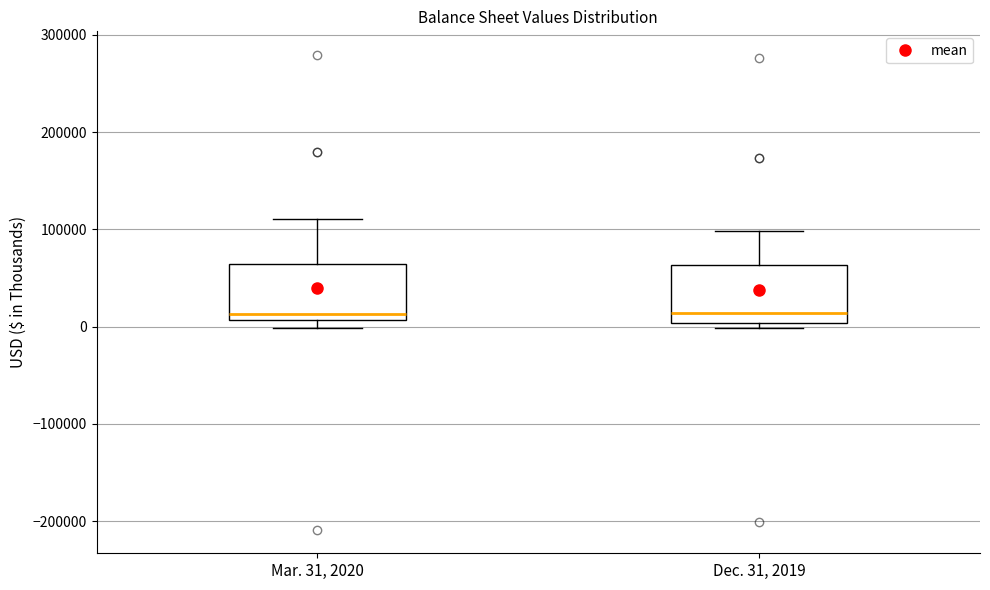

Reading left to right, read every box against the y-axis: the position of its median line, the range the box covers, and the ends of its whiskers. The values are not printed on the chart, so give them approximately, as read against the axis.

Mar. 31, 2020: median 10000 (just above the box's lower edge), box 10000 to 60000, whiskers 0 to 110000
Dec. 31, 2019: median 10000, box 0 to 60000, whiskers 0 (just below the box's lower edge) to 100000